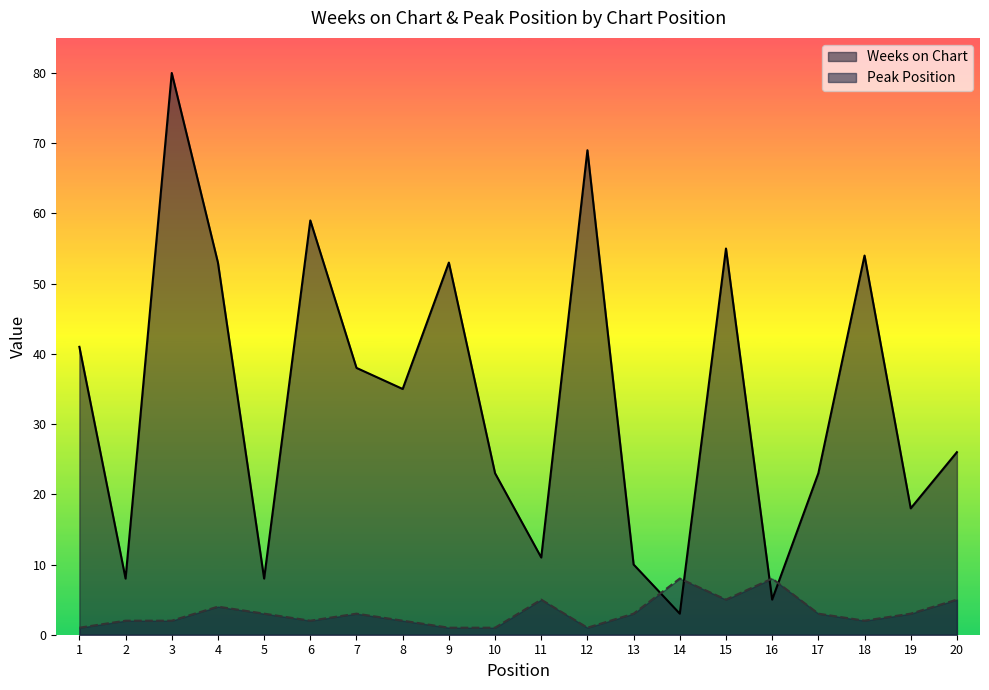

Where is the first local maximum for Weeks on Chart?

3